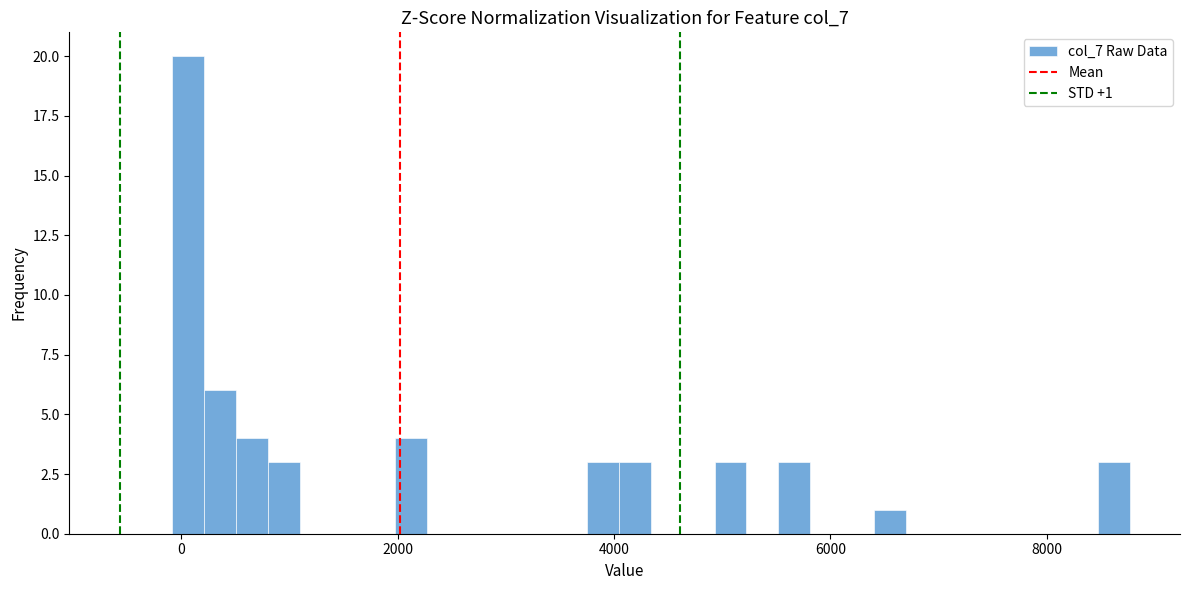

Around what value on the x-axis is the tallest bar? Give the approximate position of its centre, as read against the axis.

0